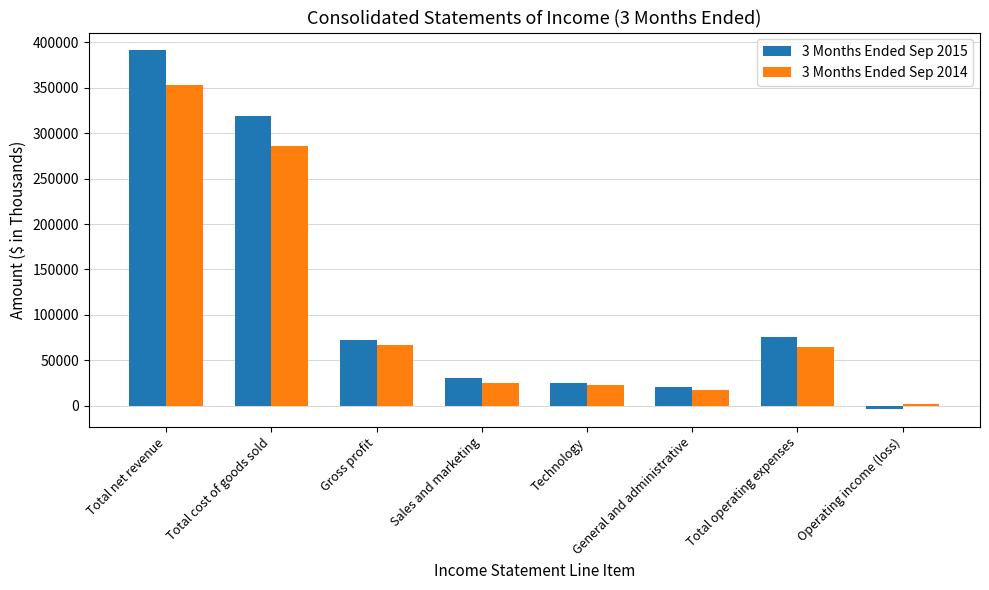

At which label does 3 Months Ended Sep 2015 reach its peak?

Total net revenue